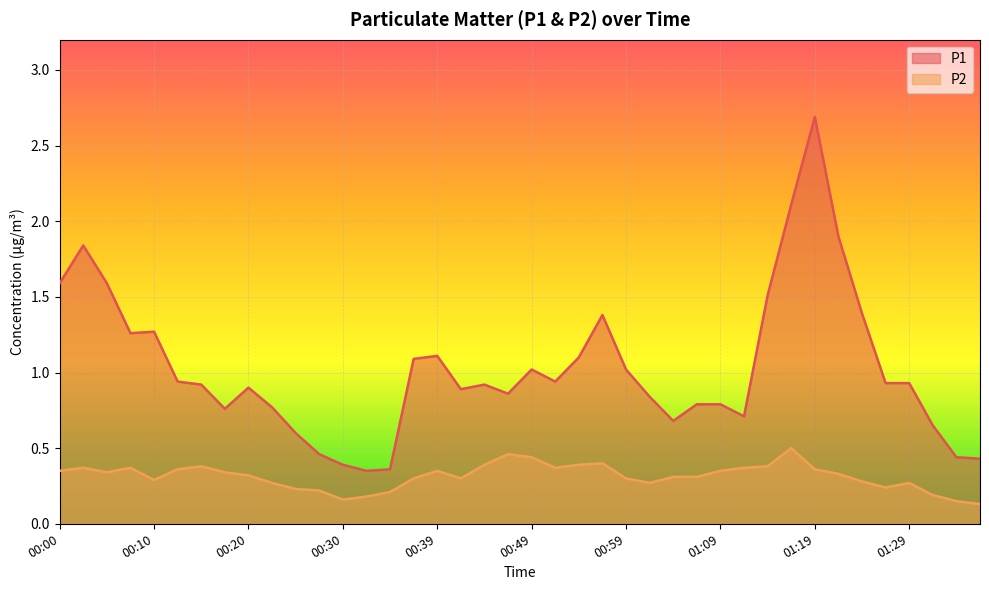

What is the maximum value for P1?

2.7